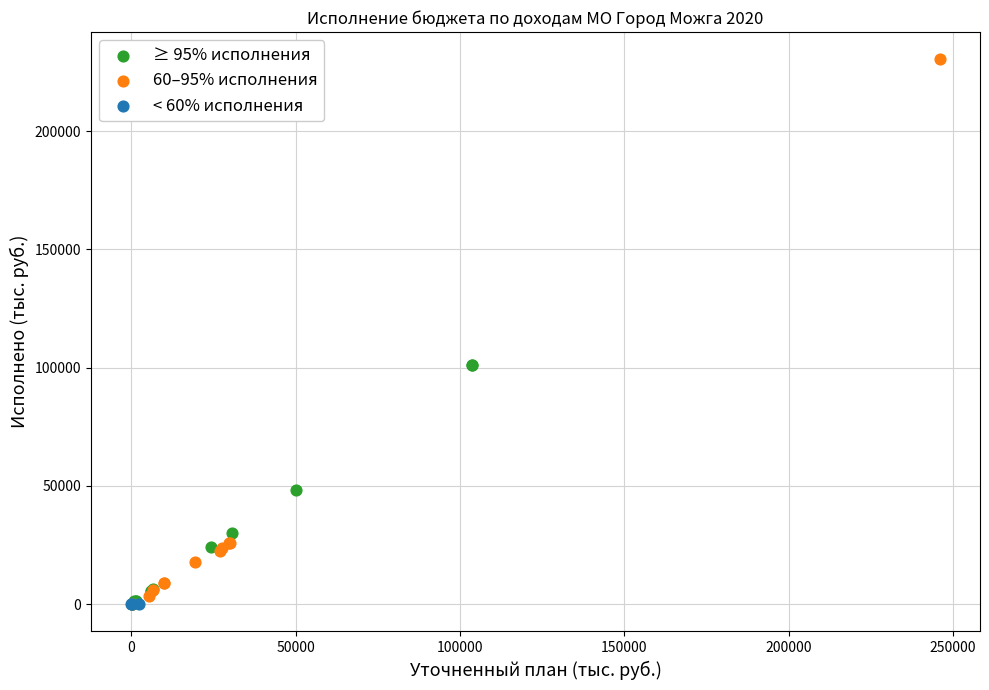

Which series contains the highest Y value?

60–95% исполнения